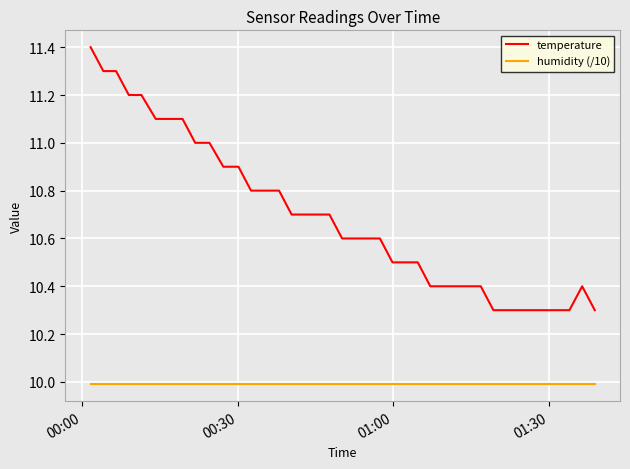

True or false: humidity (/10) and temperature cross at least once.

False